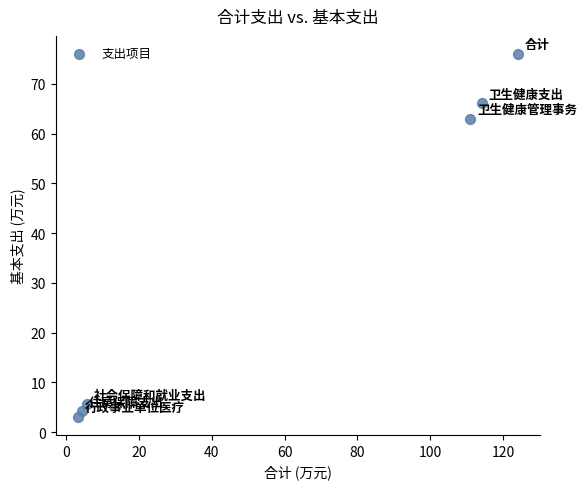

What Y value in the scatter plot is closest to 39?

63.0